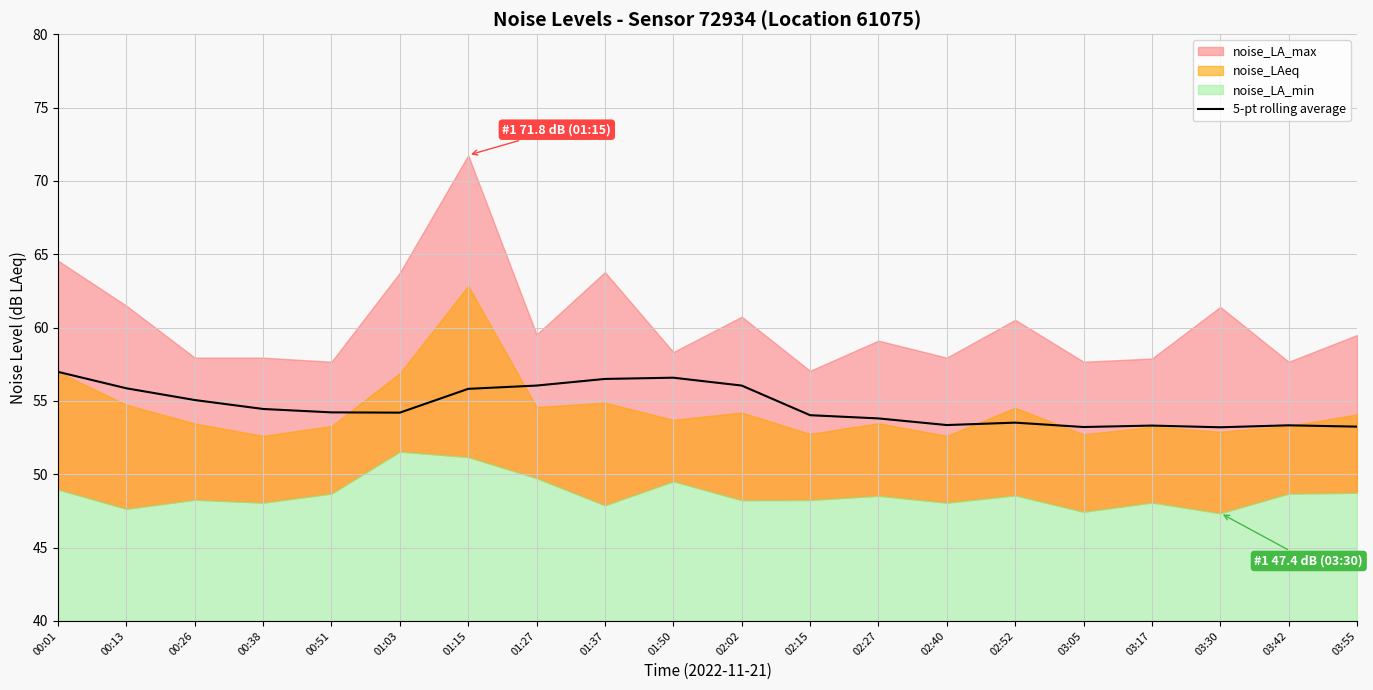

True or false: 5-pt rolling average has a value of 57.0 at 00:01.

True